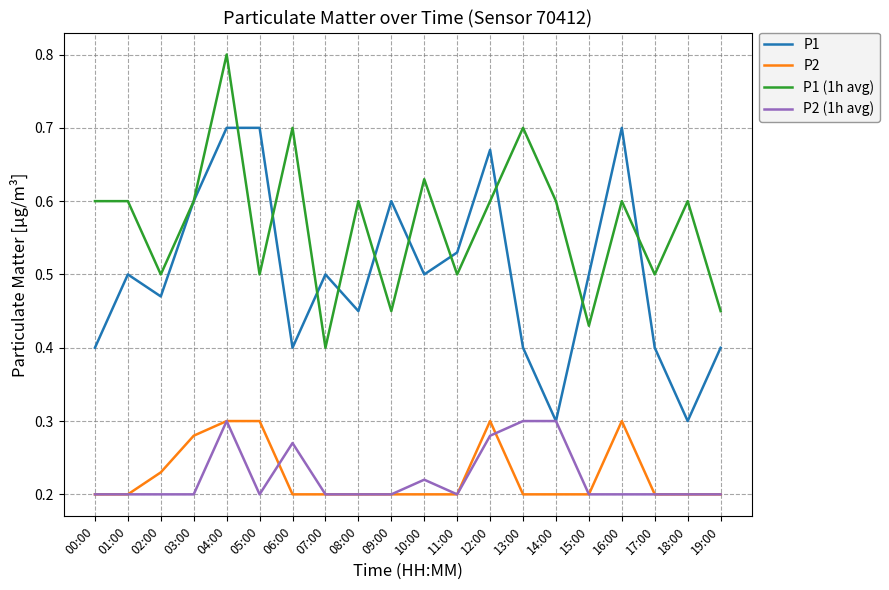

Which series has the largest total across all categories?

P1 (1h avg)